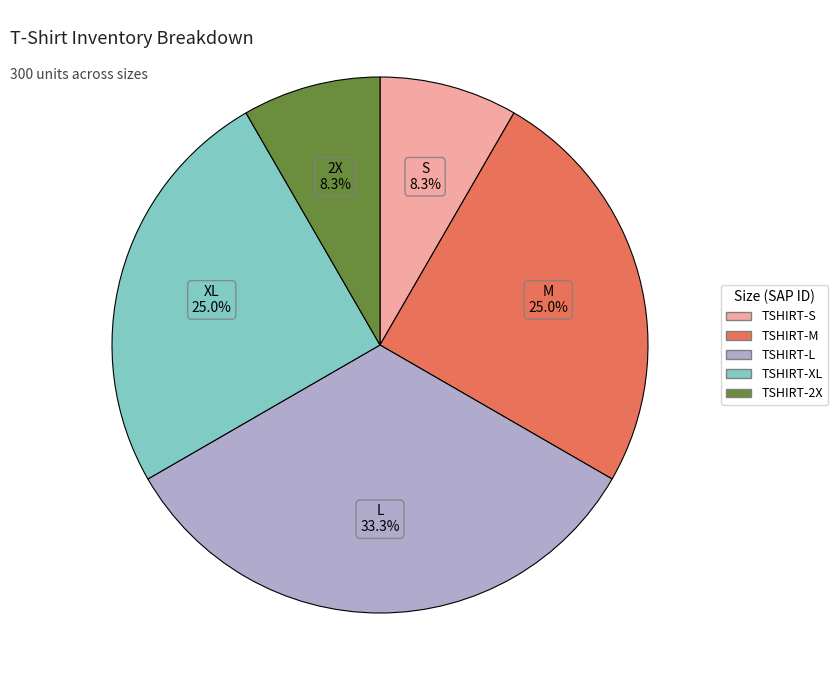

Does any single category account for the majority?

No